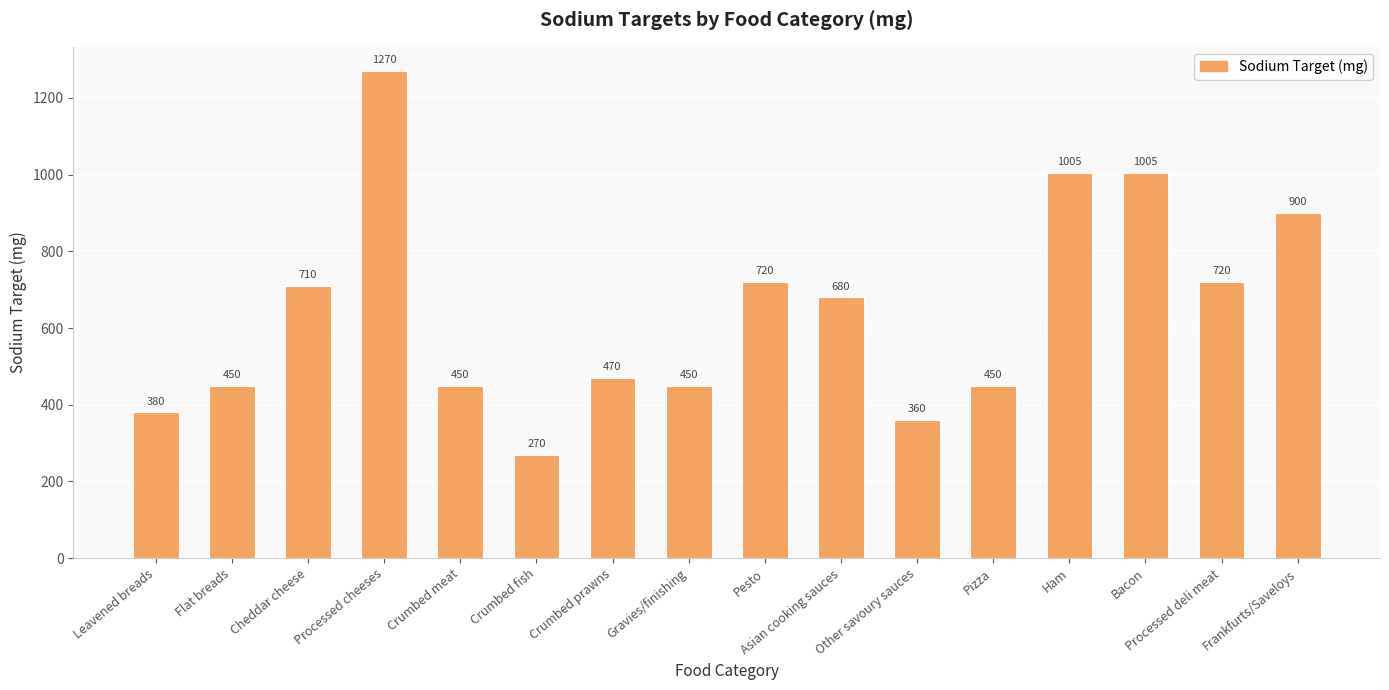

What position from the left is Cheddar cheese?

3